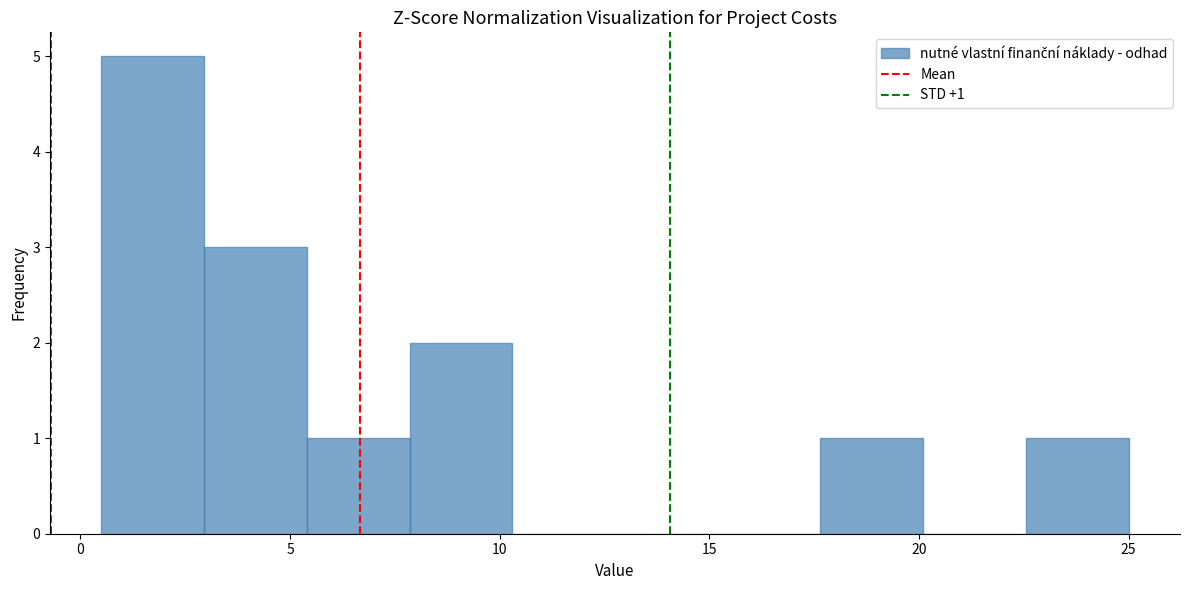

Which range on the x-axis has the tallest bar?

0.50 to 2.95